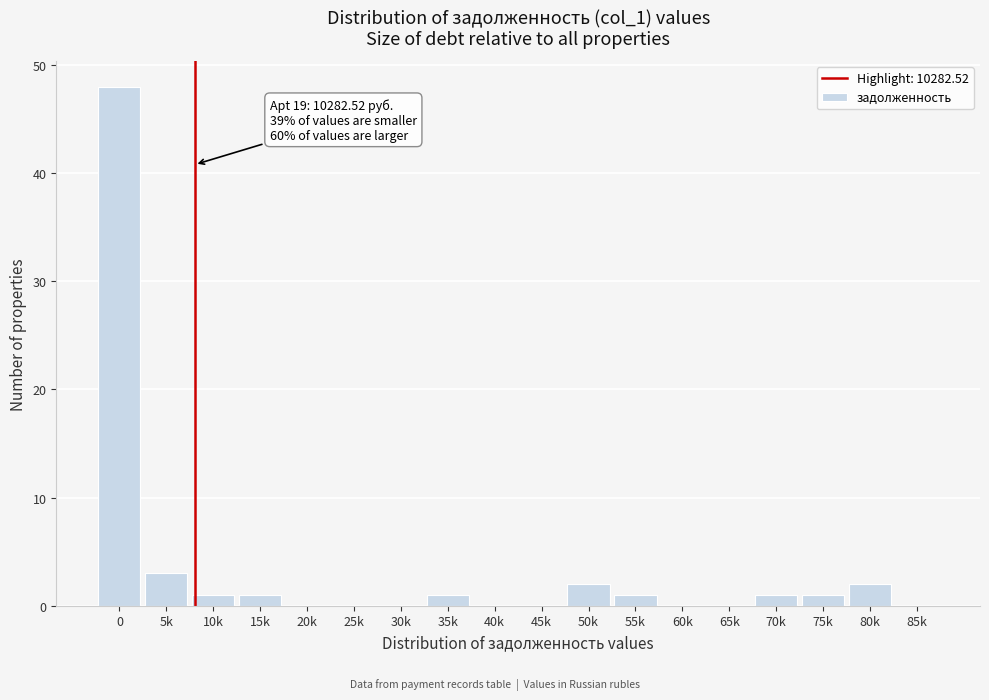

Reading right to left, list all the values displayed in this chart.

85k=0	80k=2	75k=1	70k=1	65k=0	60k=0	55k=1	50k=2	45k=0	40k=0	35k=1	30k=0	25k=0	20k=0	15k=1	10k=1	5k=3	0=48